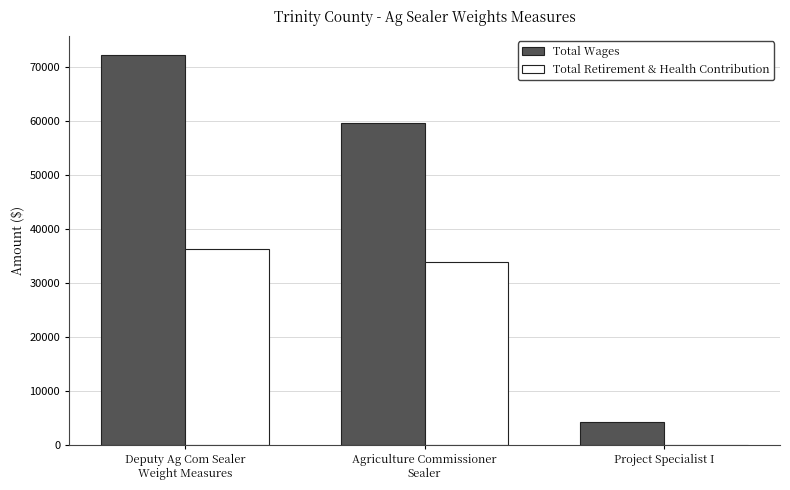

What is the sum of all Total Wages values?

135920